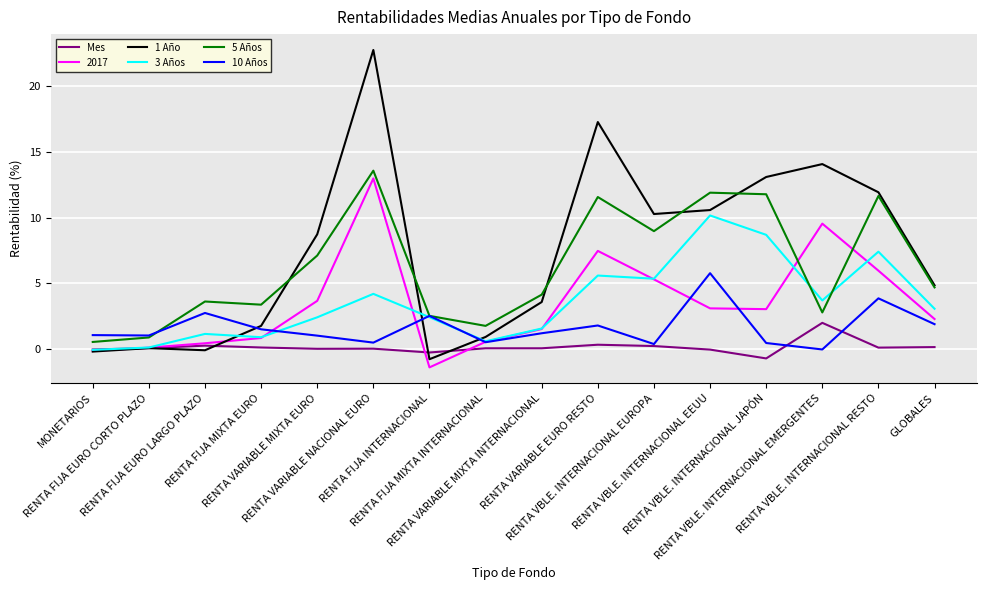

Which series has the largest range (max minus min)?

1 Año